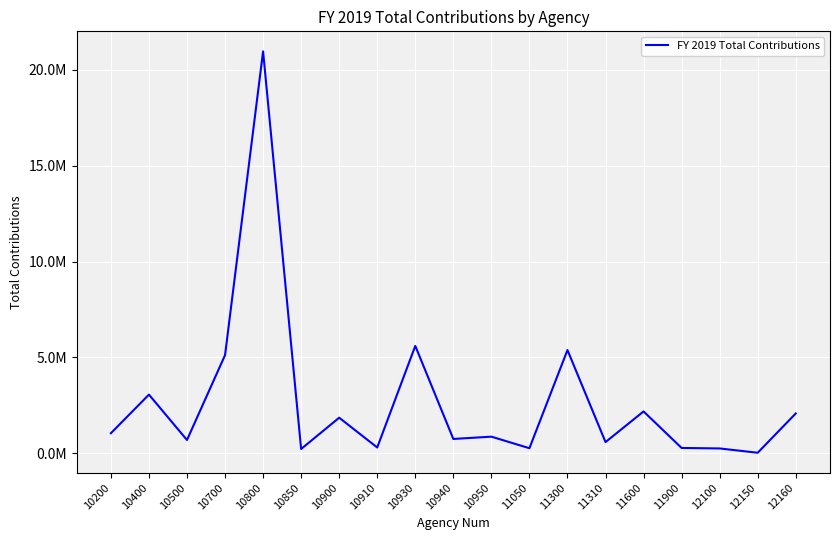

Approximately how many times larger is the value at 11050 compared to 10200?

0.3